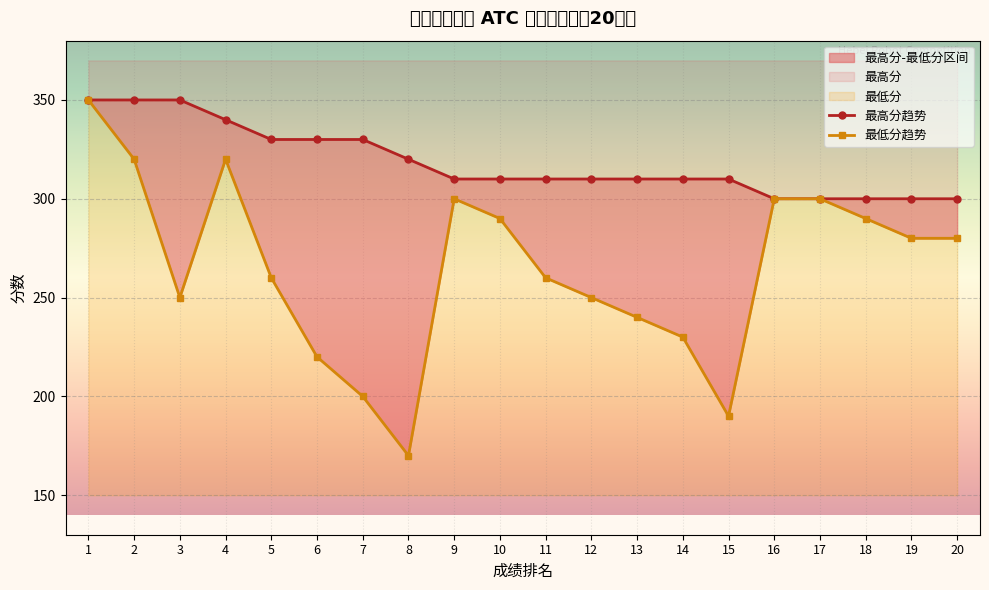

List the series in order of their peak value, lowest first.

最低分, 最高分